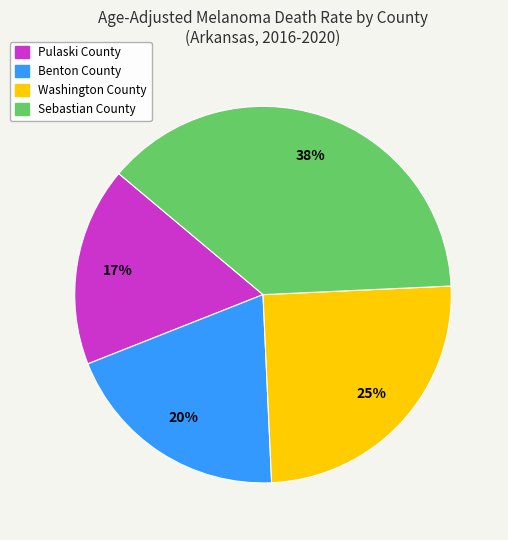

Rank the categories by value from lowest to highest.

Pulaski County, Benton County, Washington County, Sebastian County